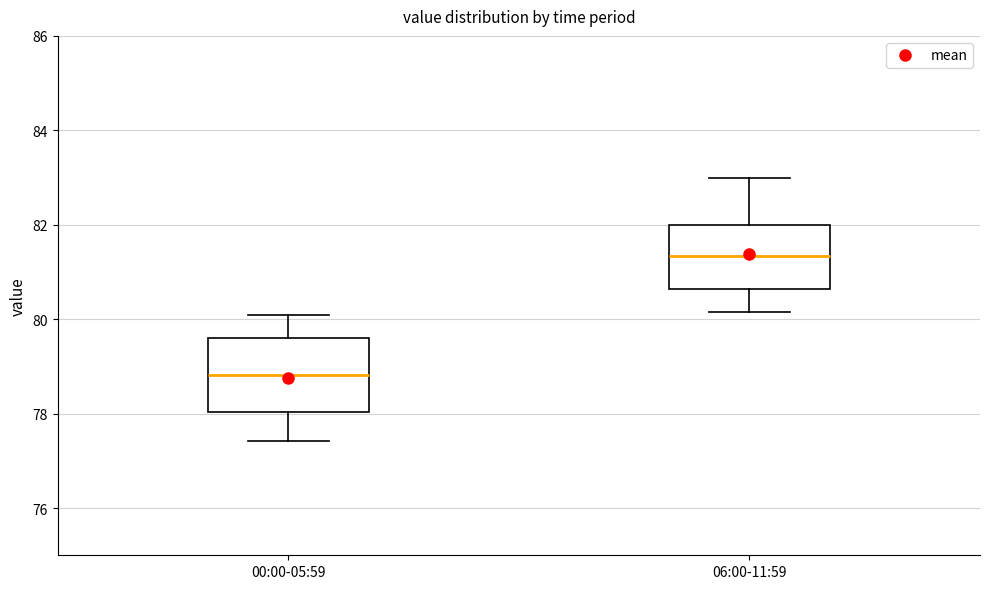

Reading left to right, read every box against the y-axis: the position of its median line, the range the box covers, and the ends of its whiskers. The values are not printed on the chart, so give them approximately, as read against the axis.

00:00-05:59: median 78.8, box 78.0 to 79.6, whiskers 77.4 to 80.0
06:00-11:59: median 81.4, box 80.6 to 82.0, whiskers 80.2 to 83.0